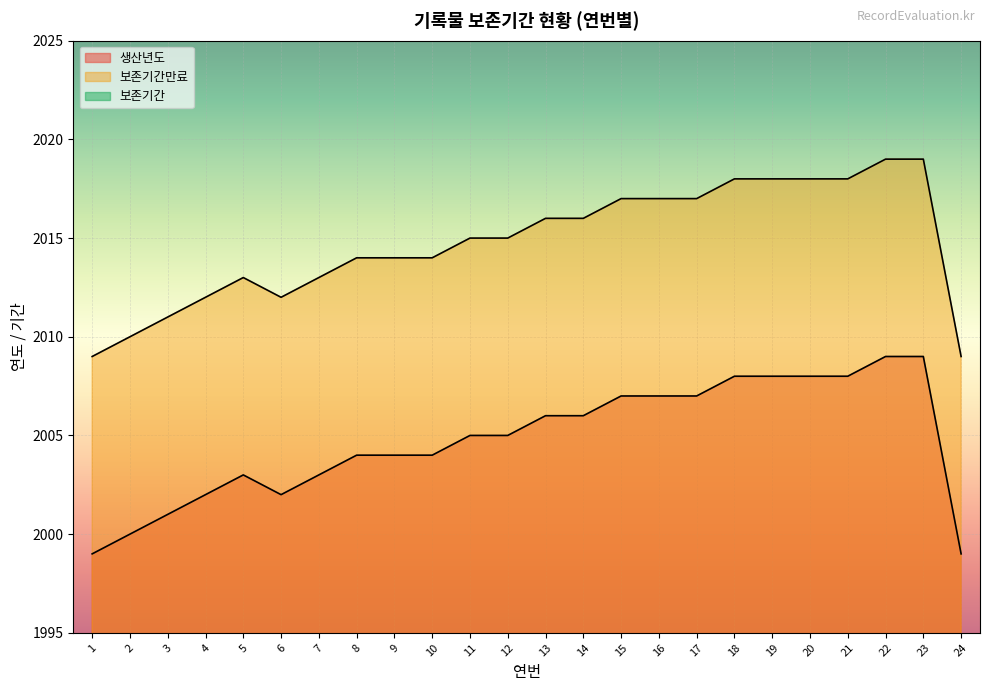

The value of 생산년도 at 19 is 405. True or false?

False